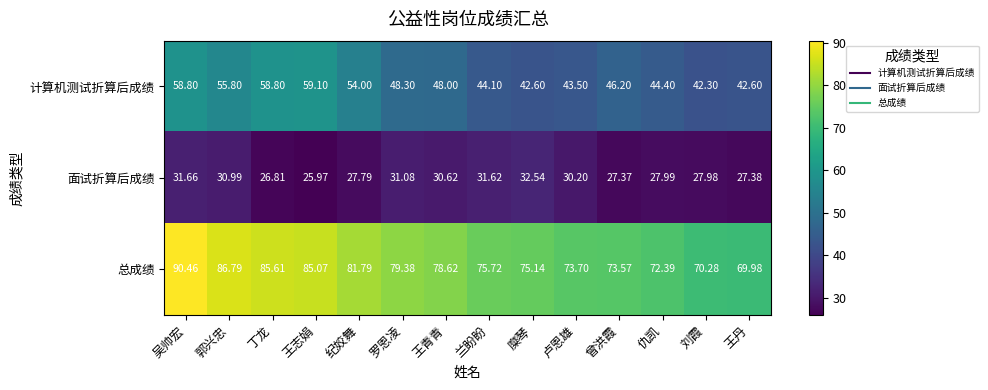

Which series has the widest spread of values?

总成绩